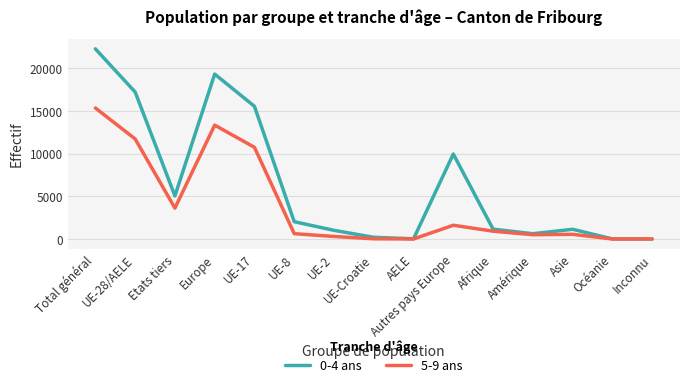

What is the sum of all 5-9 ans values?

59338